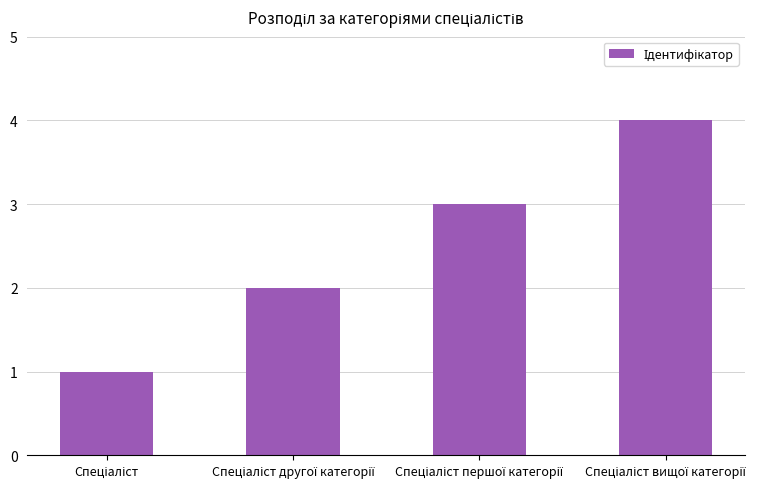

What is the greatest value displayed?

4